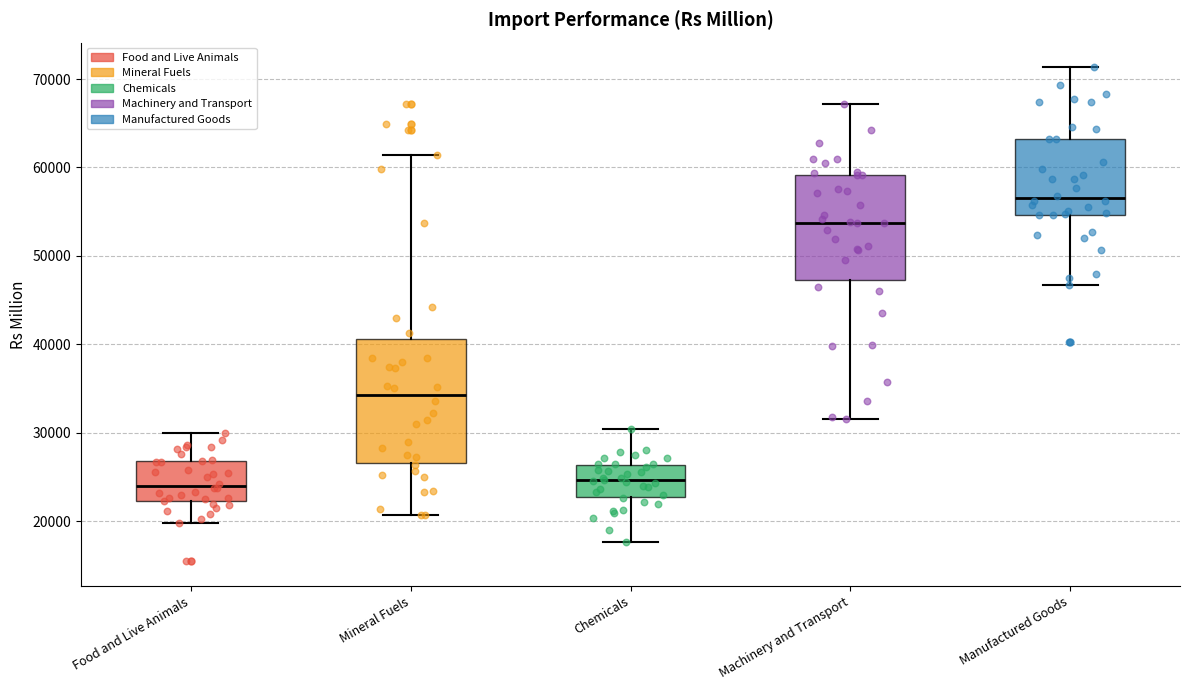

Where does the median line of the box for Manufactured Goods sit on the y-axis? The values are not printed on the chart, so give them approximately, as read against the axis.

57000